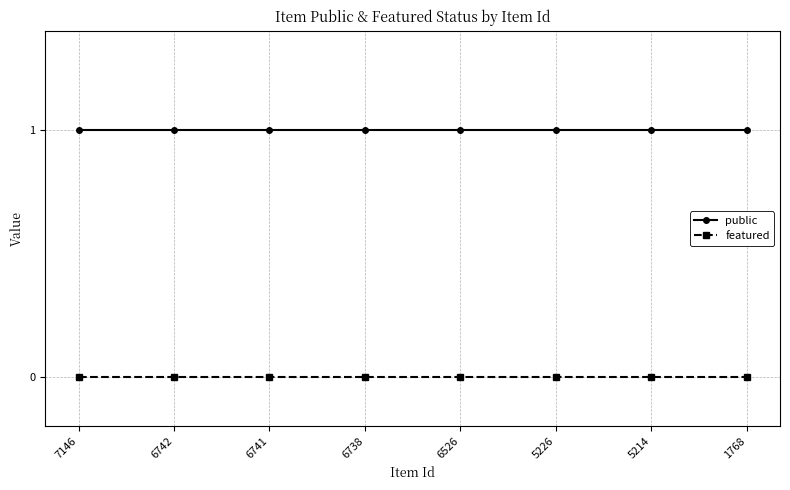

Reading left to right, list all the values displayed in this chart.

public: 1	1	1	1	1	1	1	1
featured: 0	0	0	0	0	0	0	0